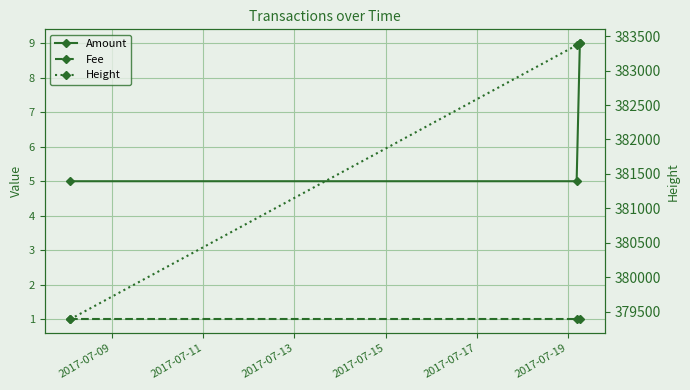

Reading left to right, extract all data points from this chart.

Amount: 5	5	9
Fee: 1	1	1
Height: 379389	383369	383399